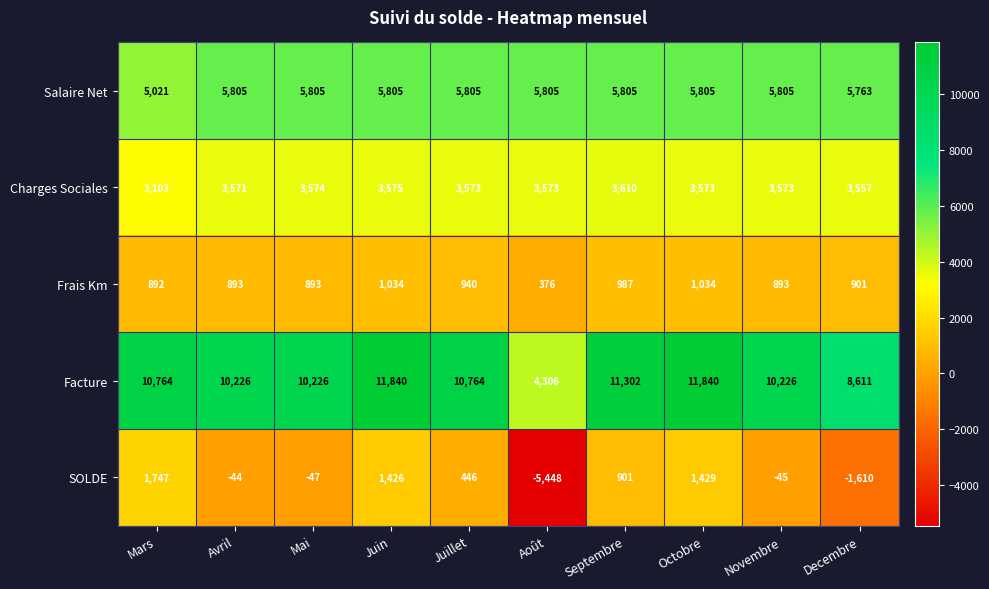

Is it true that SOLDE equals 1426 at Juin?

True